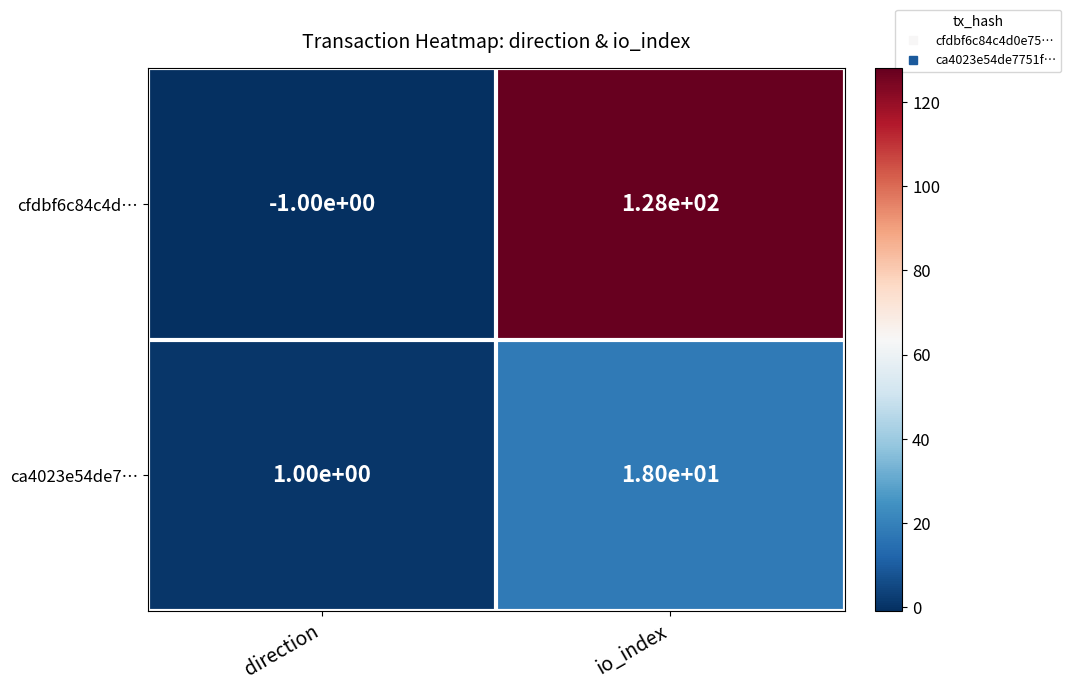

Is it true that cfdbf6c84c4d… equals -1 at direction?

True